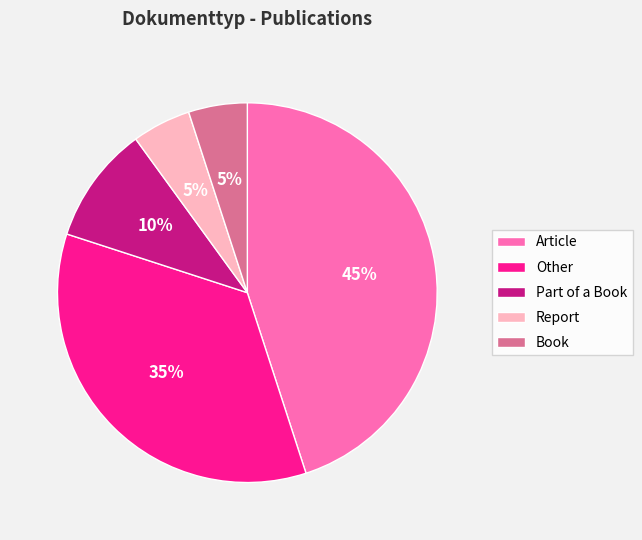

Approximately how many times larger is the value at Other compared to Report?

7.0